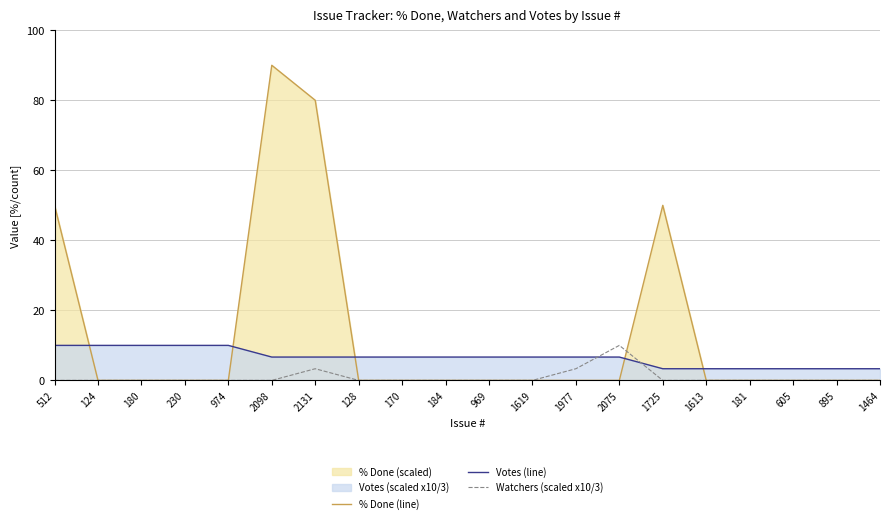

How many lines are shown in the chart?

3